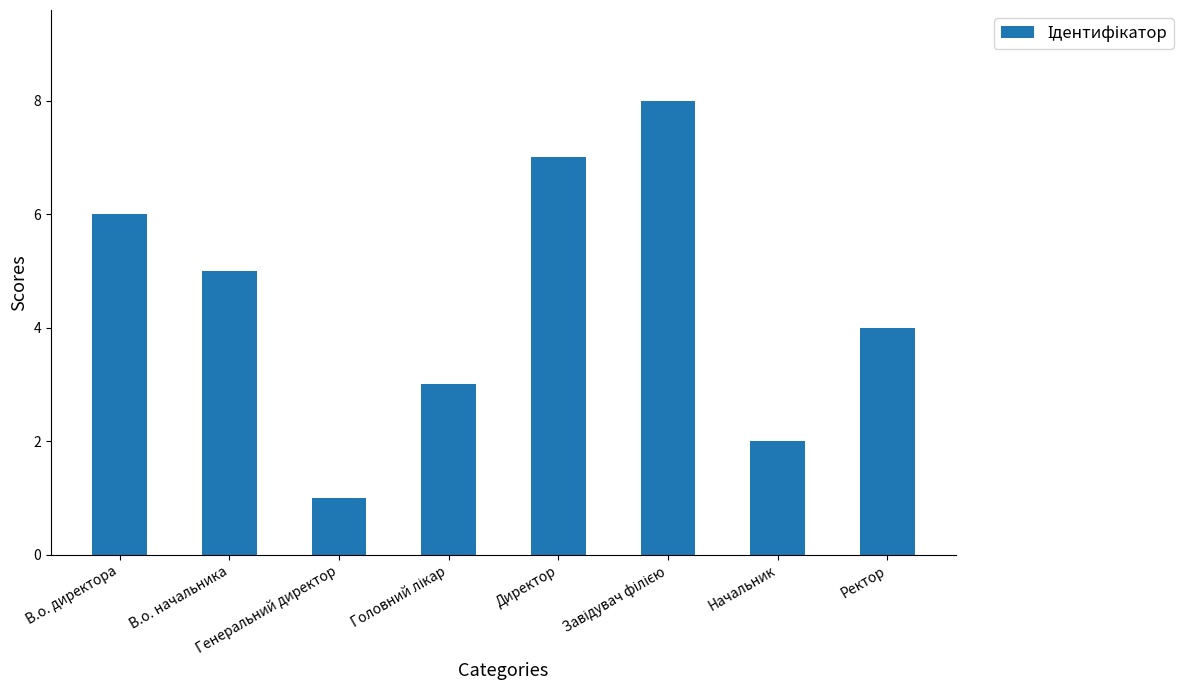

What is the difference between the maximum and minimum values?

7